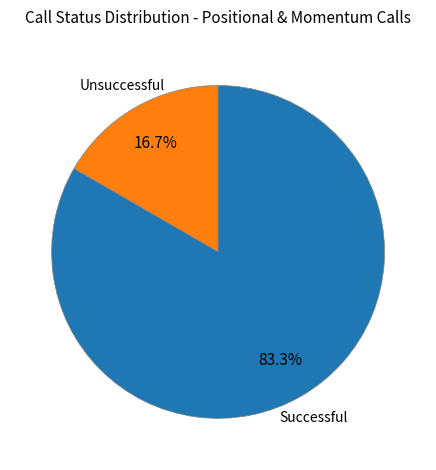

Is there a majority slice in this chart?

Yes